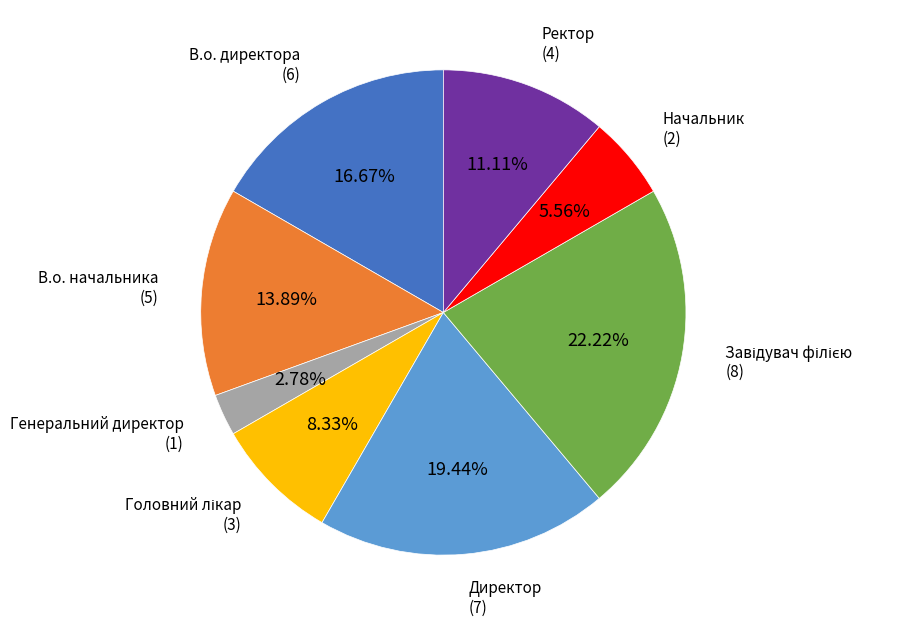

Is there a majority slice in this chart?

No